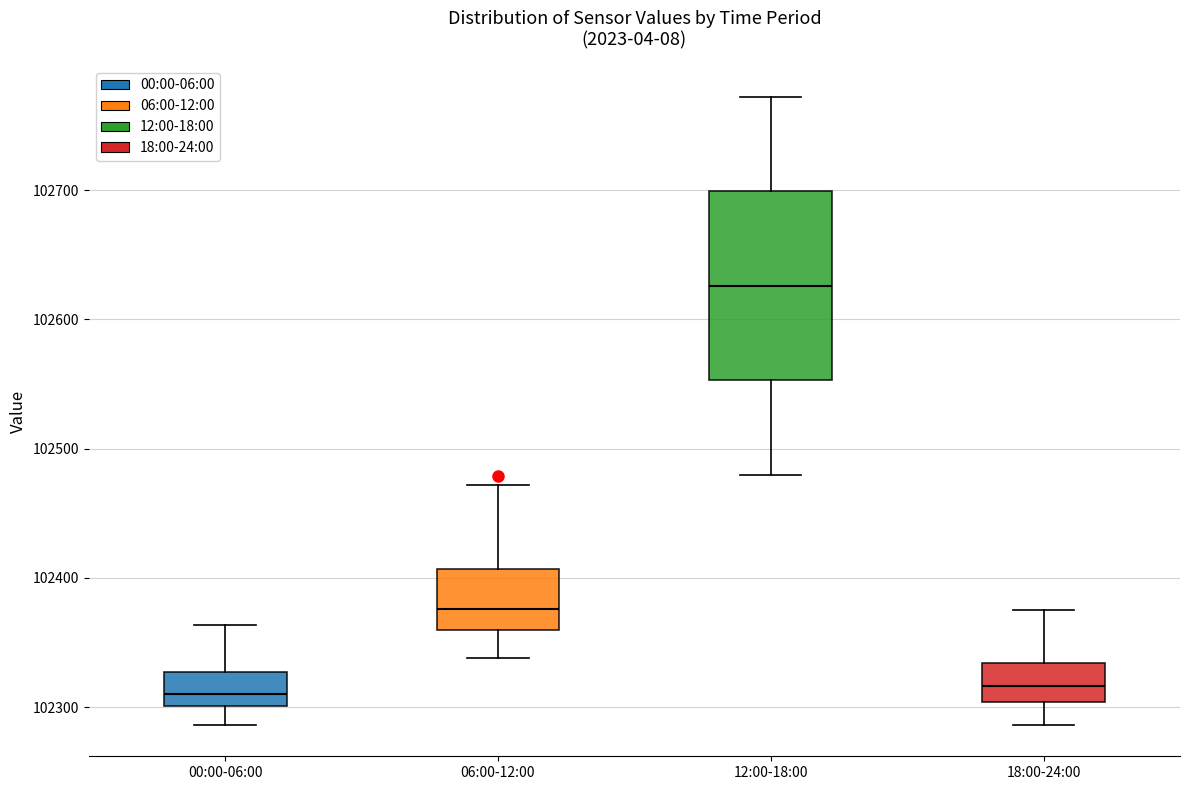

Where is the upper edge of the box for 12:00-18:00 on the y-axis? The values are not printed on the chart, so give them approximately, as read against the axis.

102700